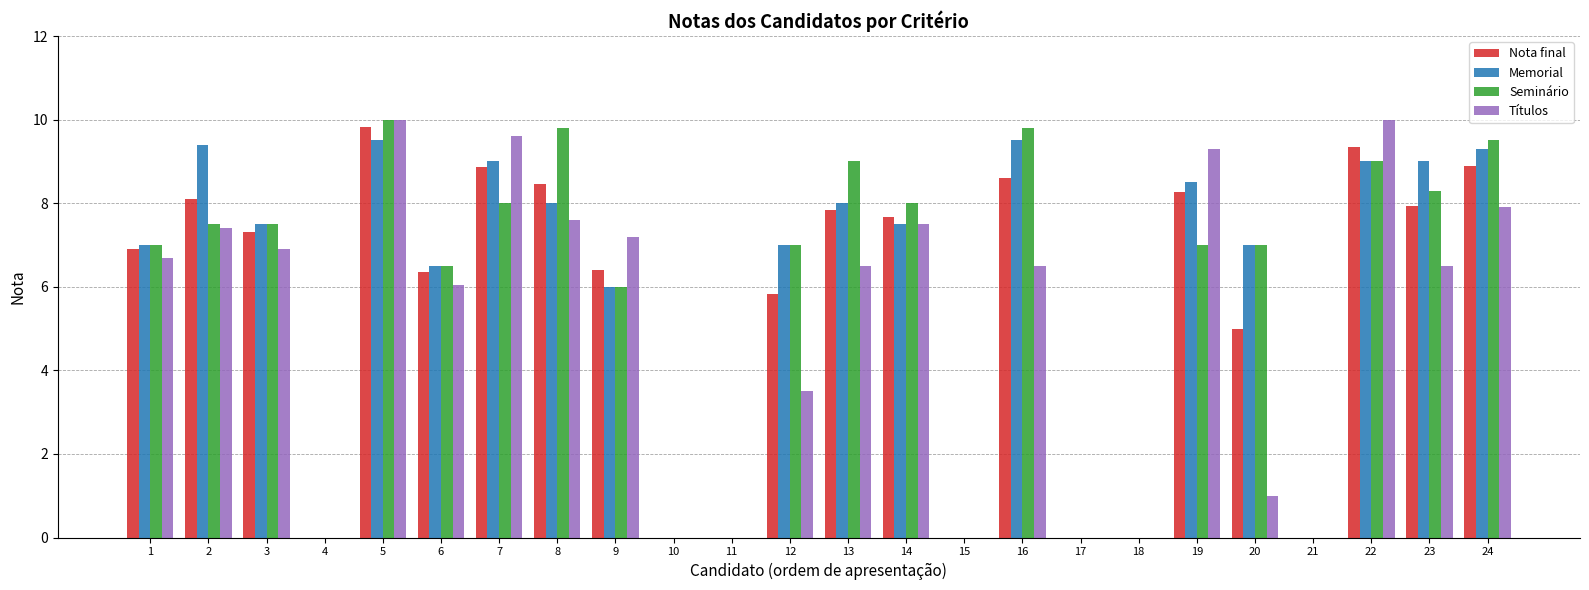

What is the sum of the Títulos values at 19 and 21?

9.3